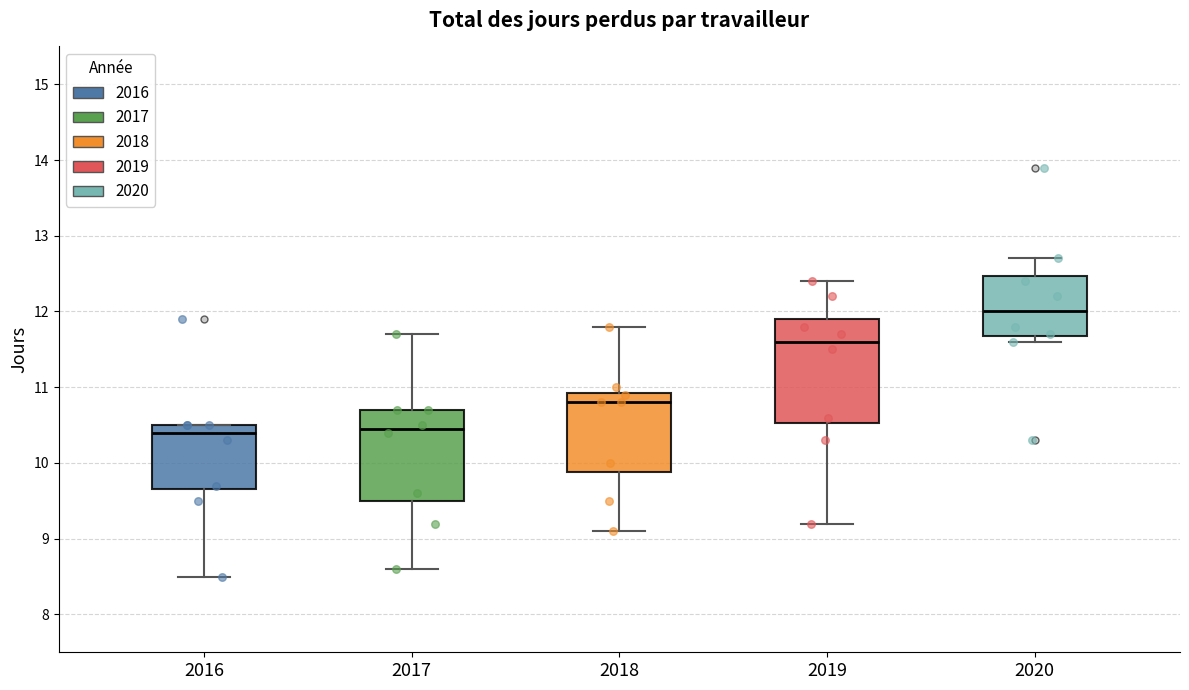

Reading left to right, transcribe this box plot: for each box, give where its median line is, the range the box spans, and where its two whiskers end, as read against the y-axis. The values are not printed on the chart, so give them approximately, as read against the axis.

2016: median 10.4, box 9.7 to 10.5, whiskers 8.5 to 10.5
2017: median 10.5, box 9.5 to 10.7, whiskers 8.6 to 11.7
2018: median 10.8, box 9.9 to 10.9, whiskers 9.1 to 11.8
2019: median 11.6, box 10.5 to 11.9, whiskers 9.2 to 12.4
2020: median 12.0, box 11.7 to 12.5, whiskers 11.6 to 12.7